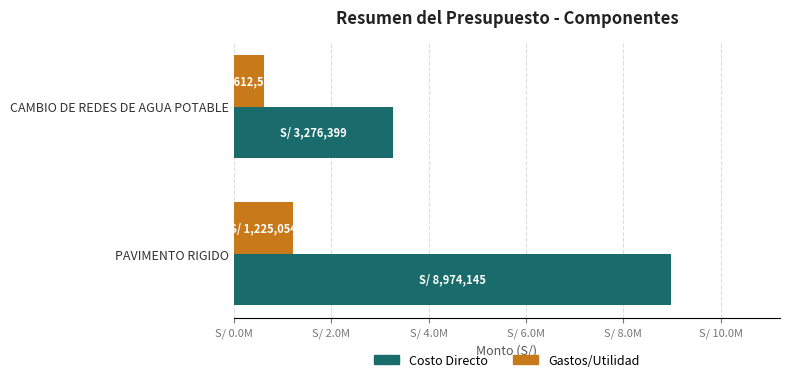

What are all the series names shown in the legend?

Costo Directo, Gastos/Utilidad